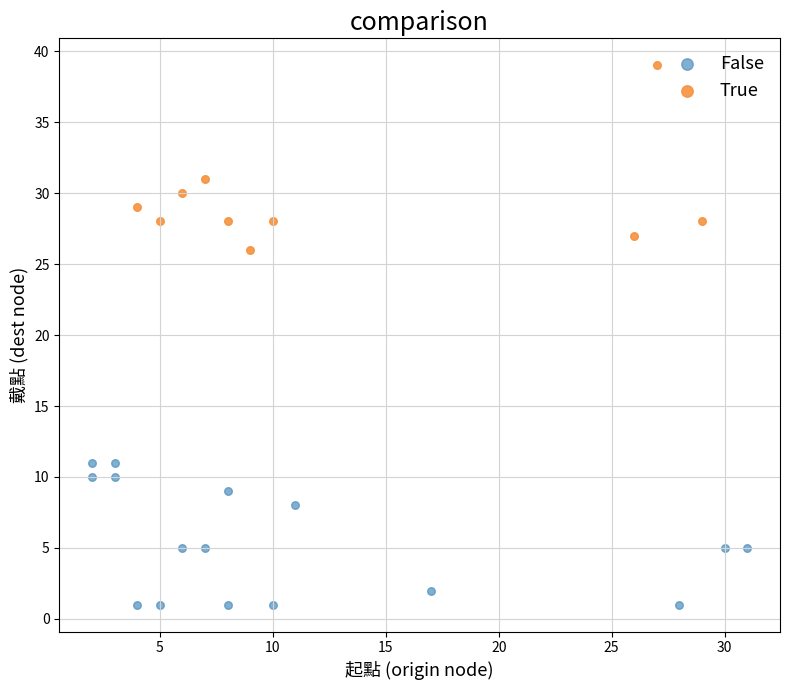

Which series has the widest spread of Y values?

True